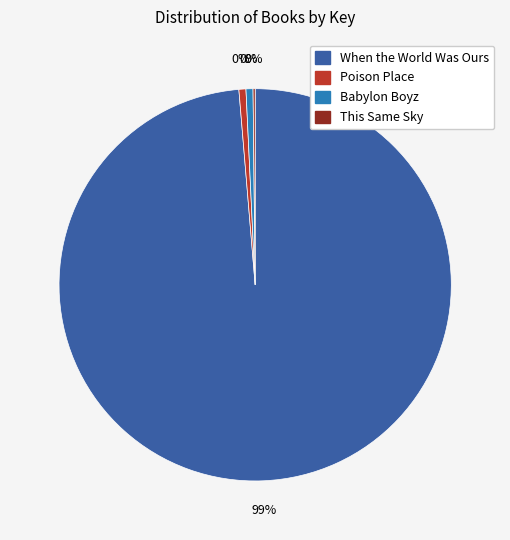

Which category has the smallest portion of the pie?

This Same Sky